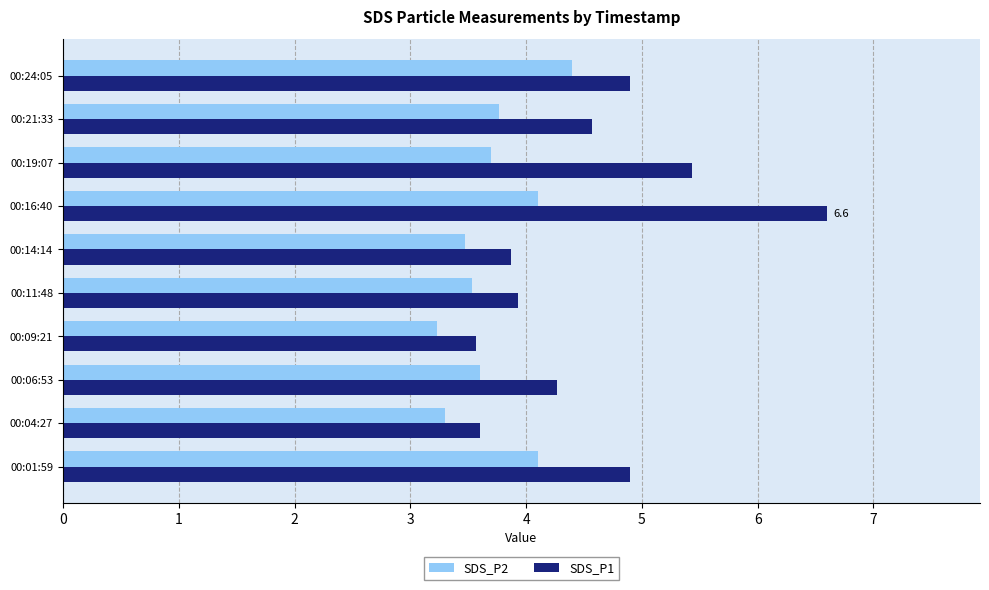

List the series in order of their overall mean, highest first.

SDS_P1, SDS_P2